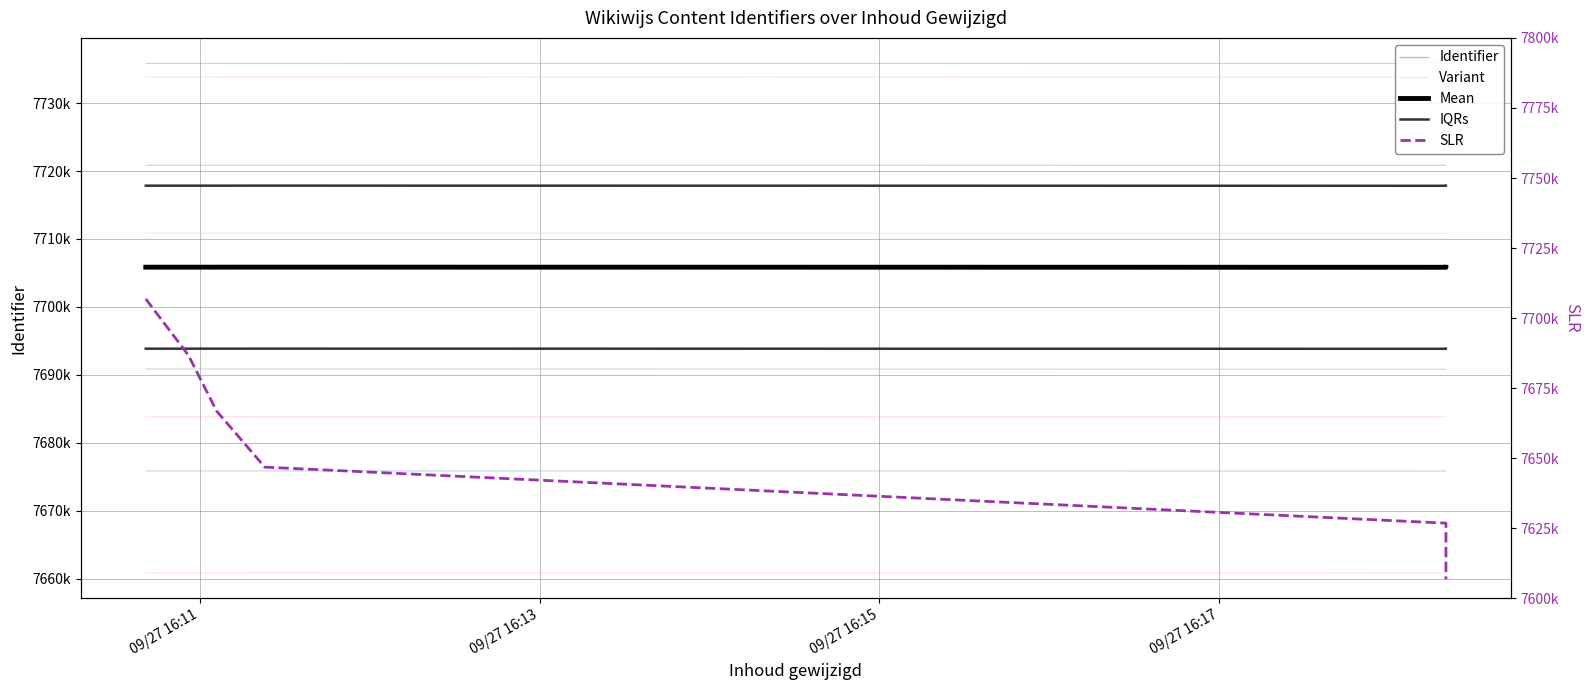

The value of IQRs at 09/27 16:17 is 7717848. True or false?

True